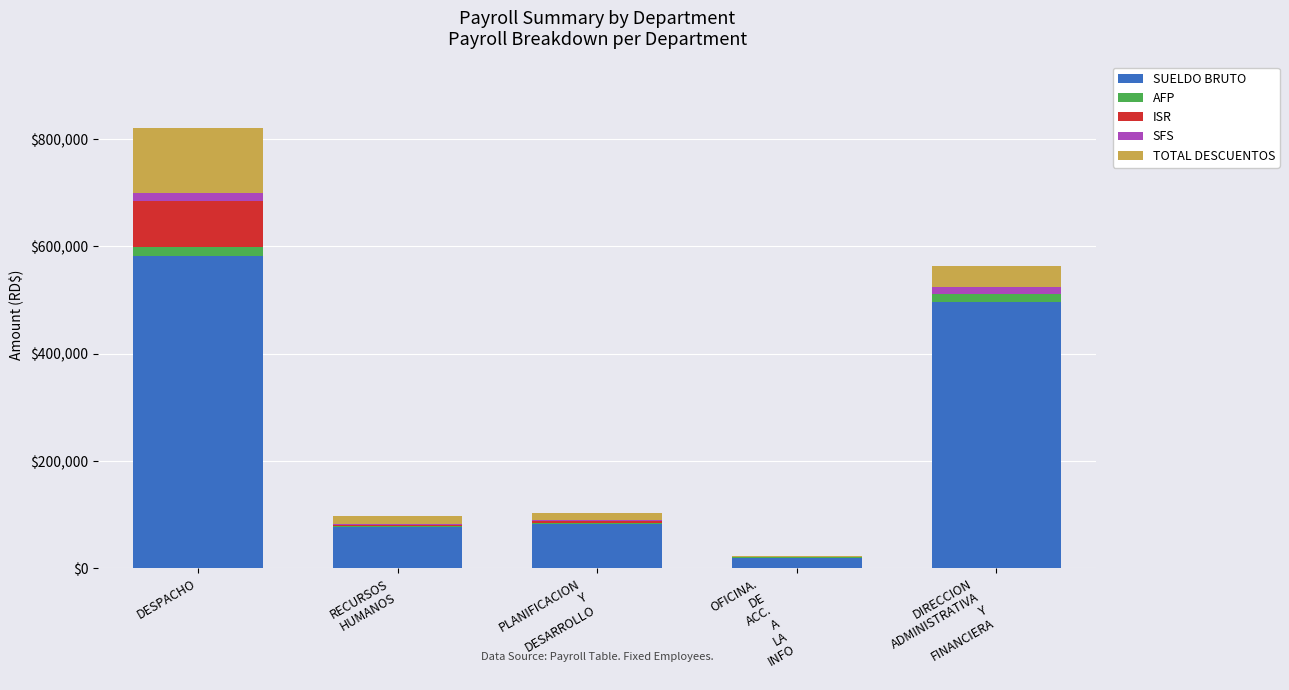

At which category is the sum across all series the highest?

DESPACHO